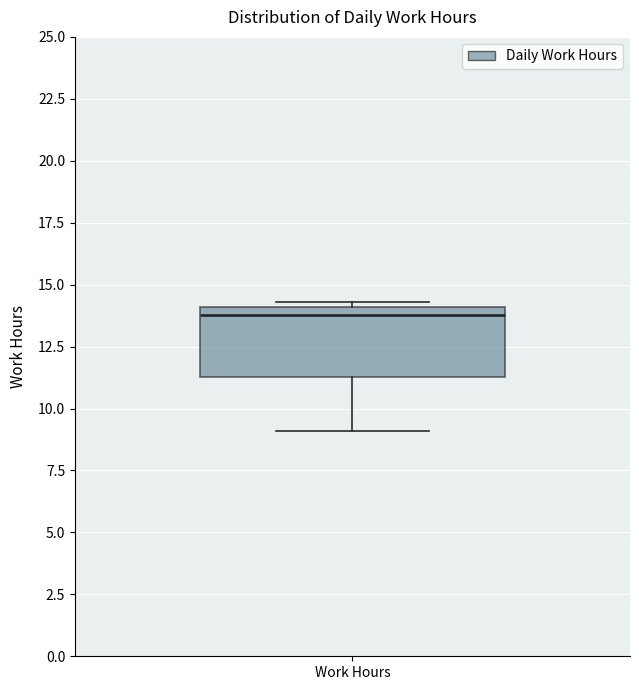

Transcribe this box plot: give where the median line is, the range the box spans, and where the two whiskers end, as read against the y-axis. The values are not printed on the chart, so give them approximately, as read against the axis.

median 14.0 (just below the box's upper edge), box 11.5 to 14.0, whiskers 9.0 to 14.5